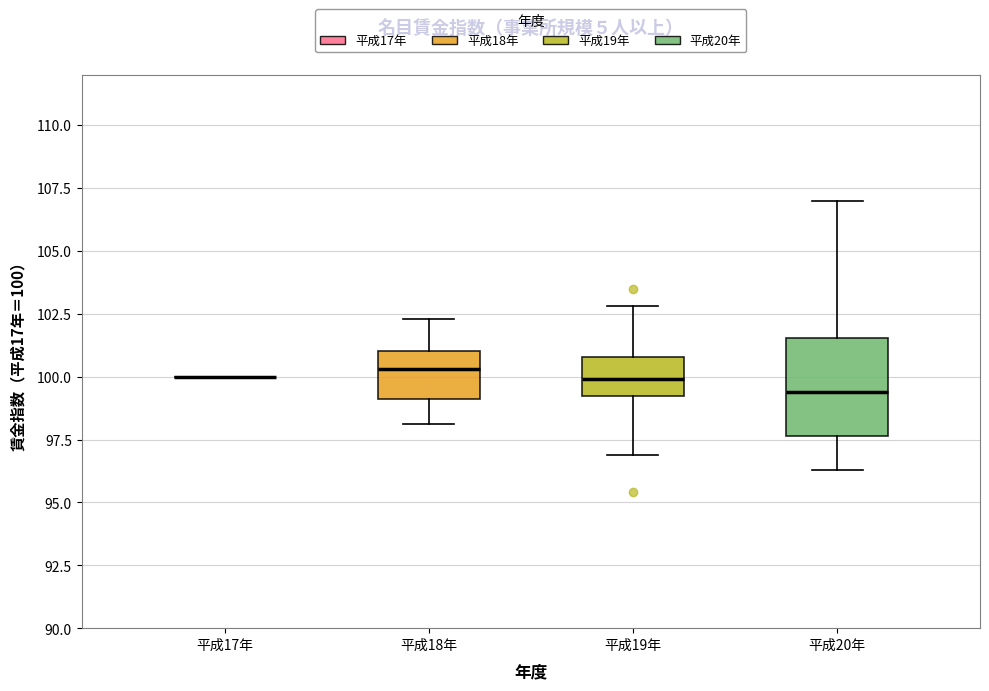

Reading left to right, read every box against the y-axis: the position of its median line, the range the box covers, and the ends of its whiskers. The values are not printed on the chart, so give them approximately, as read against the axis.

平成17年: box collapsed to a line at 100.0, whiskers 100.0 to 100.0
平成18年: median 100.5, box 99.0 to 101.0, whiskers 98.0 to 102.5
平成19年: median 100.0, box 99.0 to 101.0, whiskers 97.0 to 103.0
平成20年: median 99.5, box 97.5 to 101.5, whiskers 96.5 to 107.0